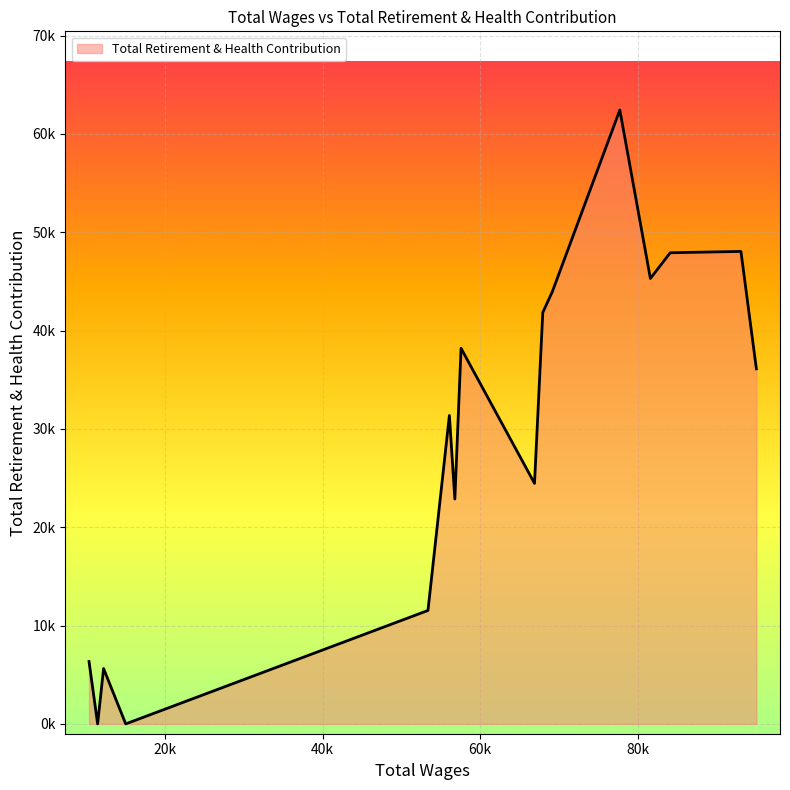

Reading left to right, transcribe all the data shown in this chart.

95079.0=36109	93119.0=48049	84139.0=47912	81623.0=45298	77743.0=62431	69161.0=43930	67962.0=41842	66912.0=24463	57586.0=38195	56797.0=22869	56103.0=31366	53385.0=11534	15009.0=0	12200.0=5630	11444.0=0	10353.0=6341